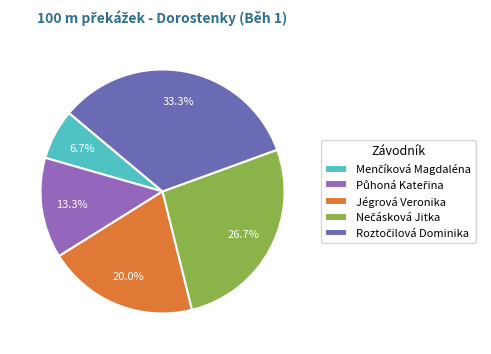

Does any single category account for the majority?

No